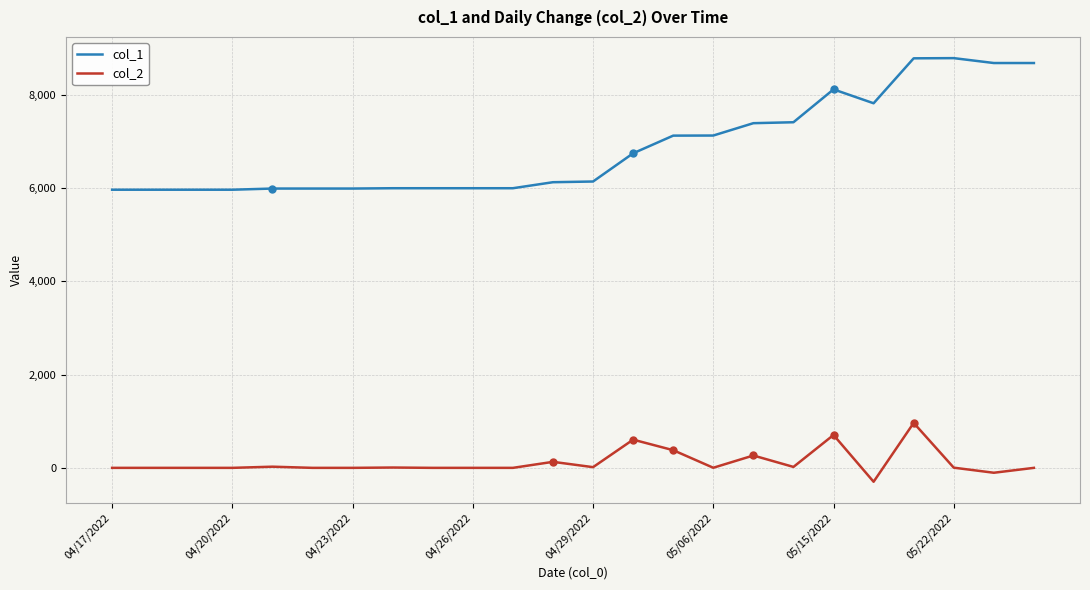

True or false: col_2 and col_1 intersect in this chart.

False